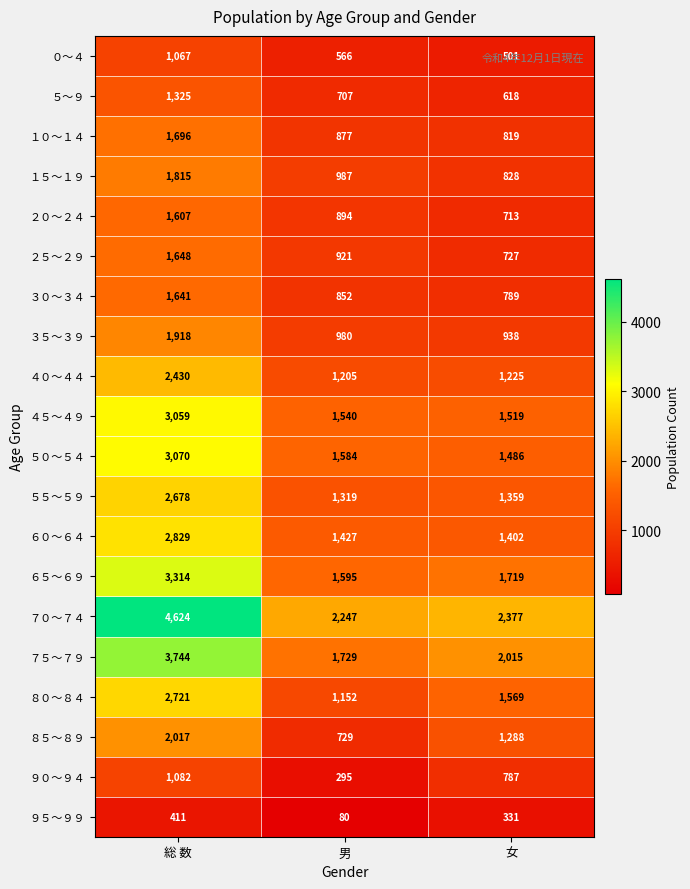

What is the minimum value shown in the chart?

80